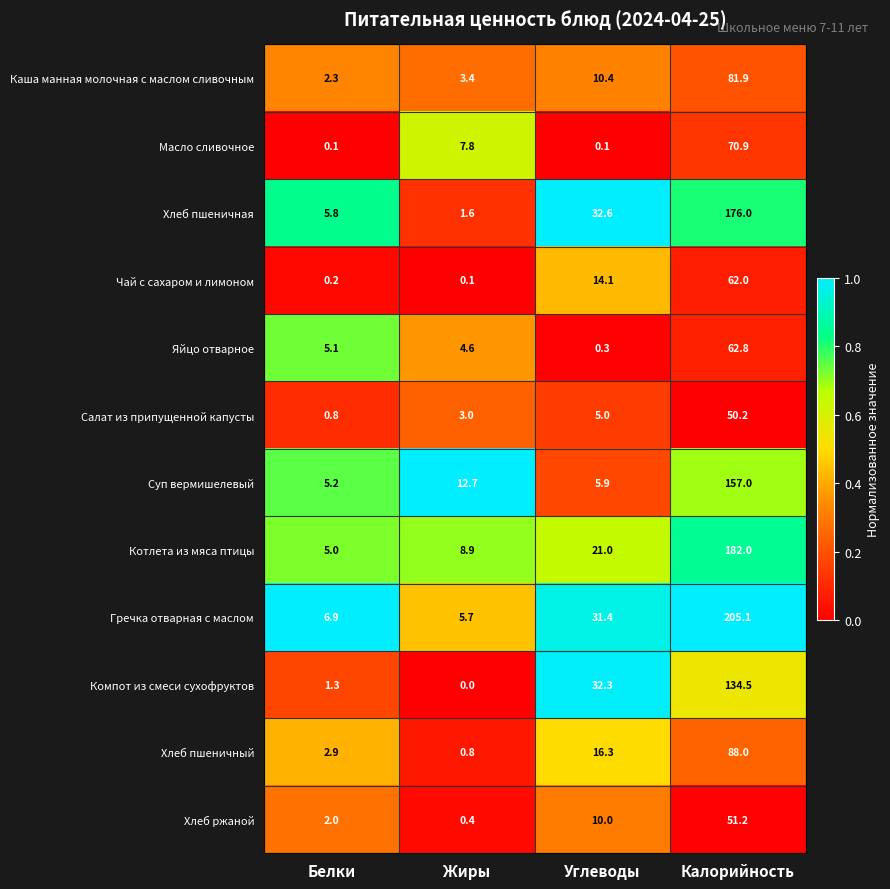

At which label does Компот из смеси сухофруктов reach its peak?

Калорийность